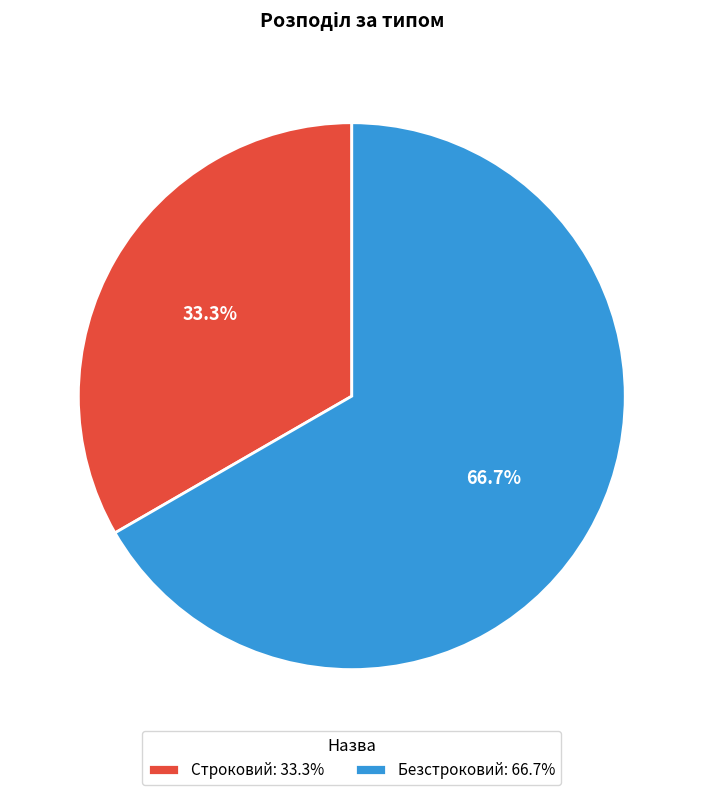

Between Строковий: 33.3% and Безстроковий: 66.7%, which is larger?

Безстроковий: 66.7%